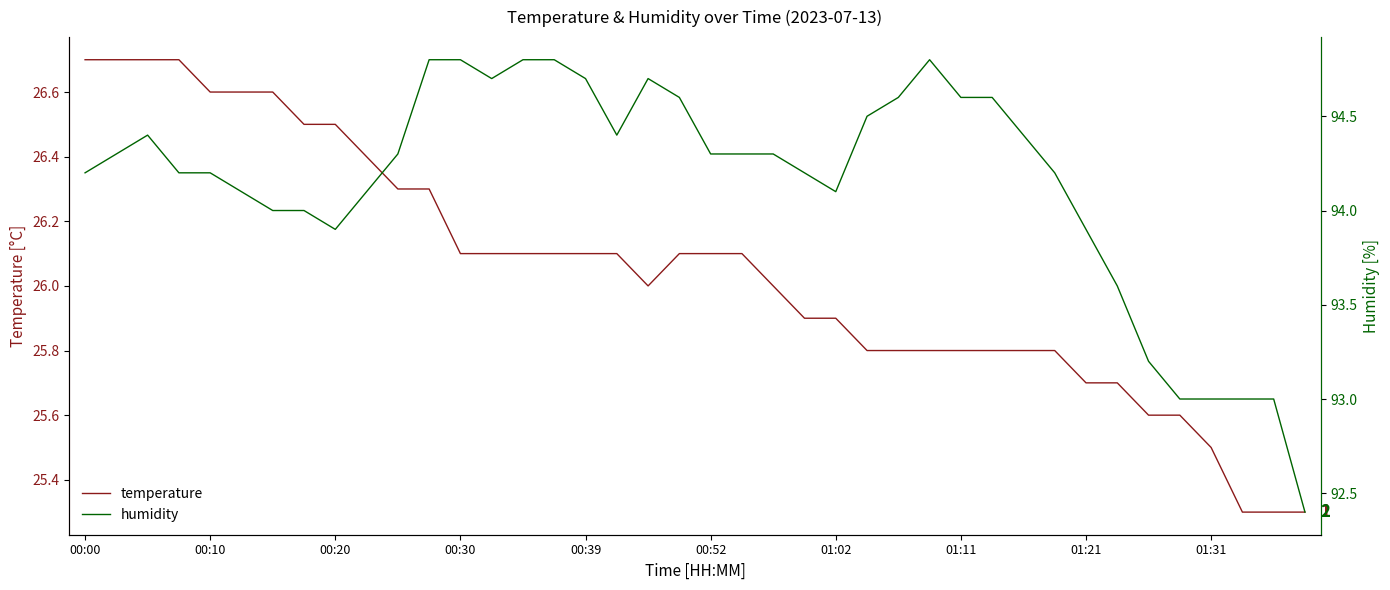

What position from the left is 34?

35